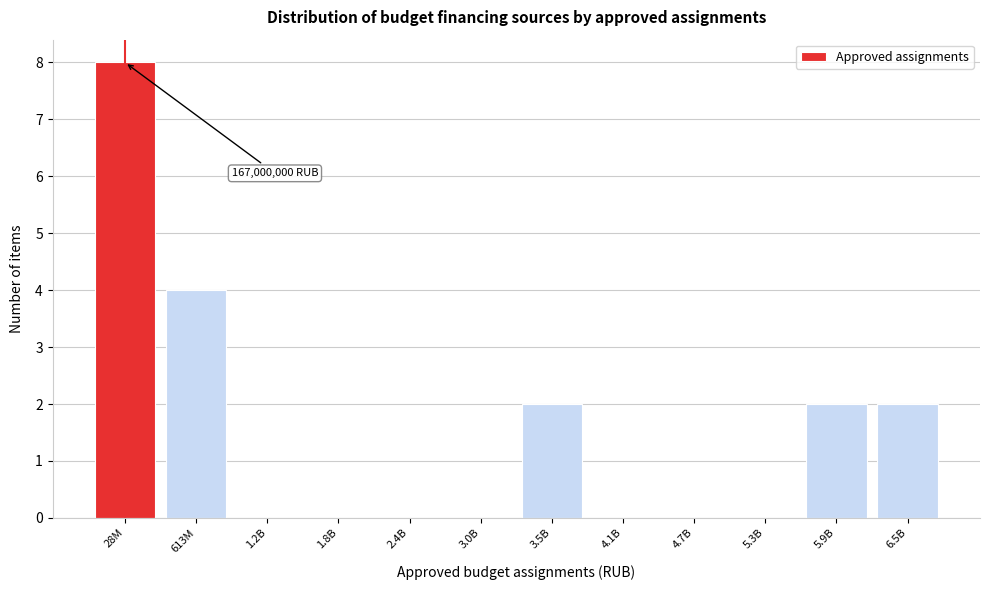

Reading right to left, list all the values displayed in this chart.

6.5B=2	5.9B=2	5.3B=0	4.7B=0	4.1B=0	3.5B=2	3.0B=0	2.4B=0	1.8B=0	1.2B=0	613M=4	28M=8